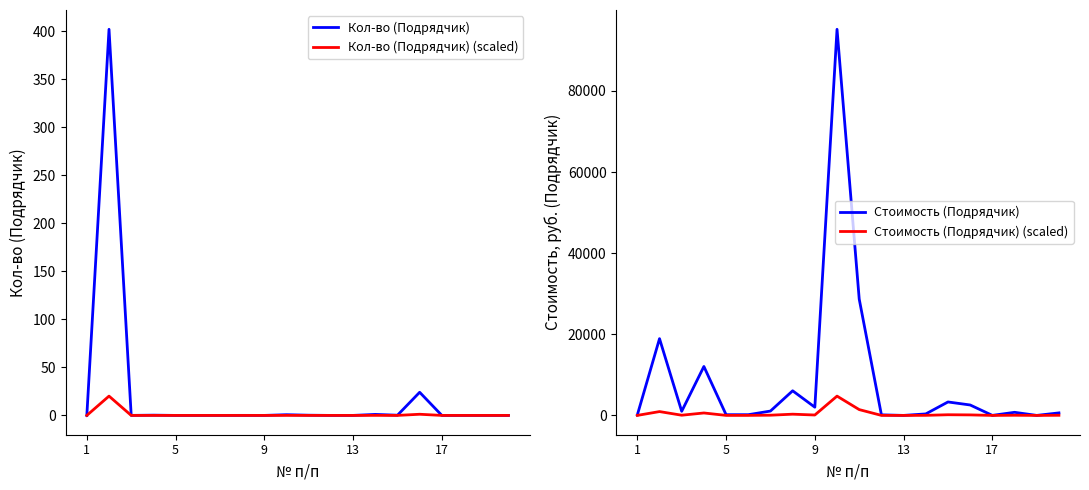

What is the highest value of the Кол-во (Подрядчик) (scaled) series?

20.1